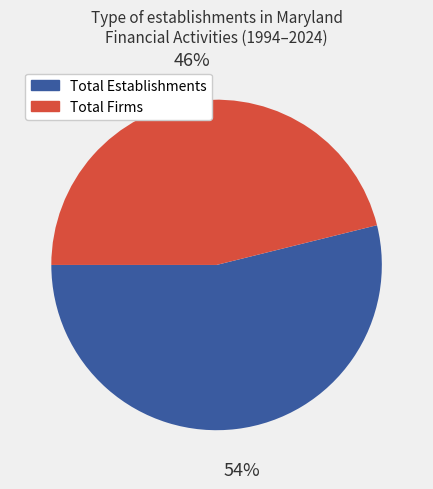

To the nearest percent, what is the difference between the largest and smallest slice percentages?

8%